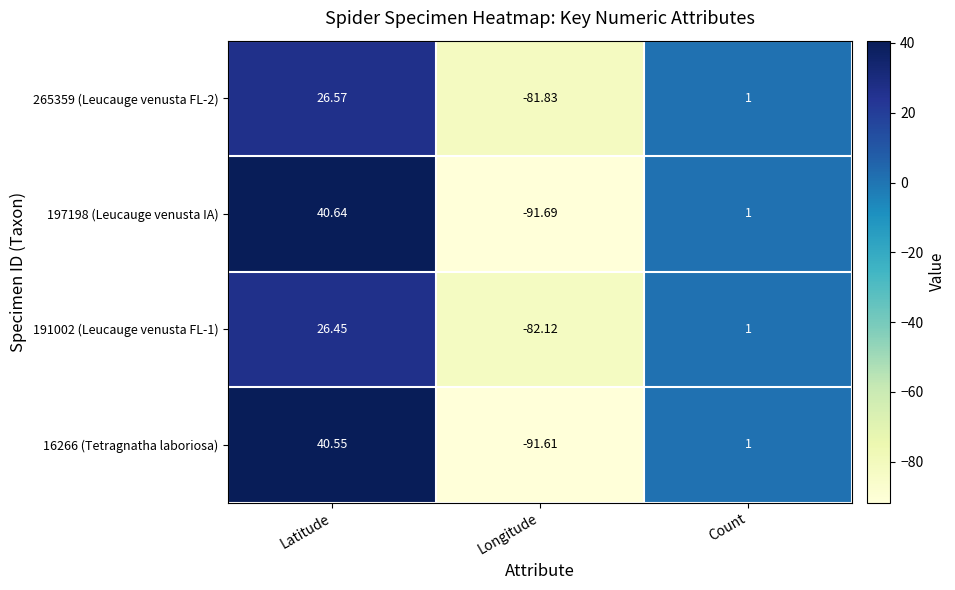

Rank the categories by 197198 (Leucauge venusta IA) value from highest to lowest.

Latitude, Count, Longitude